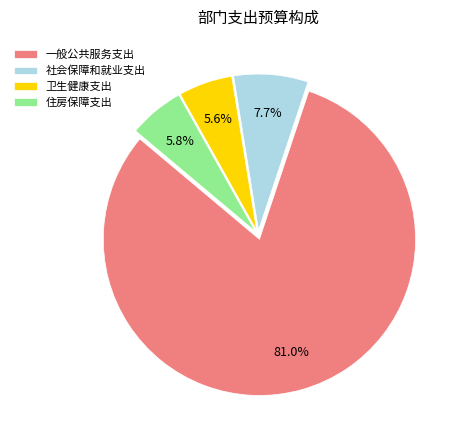

Which slice is the largest?

一般公共服务支出